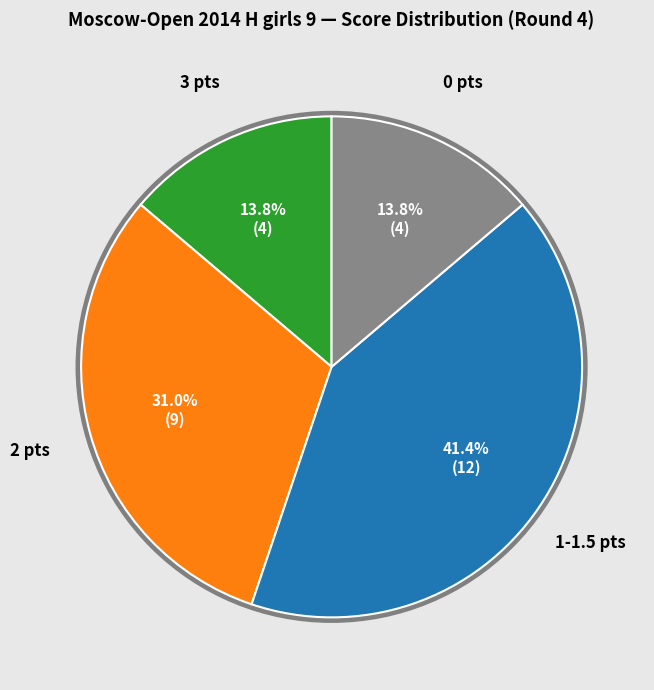

Count the number of slices in the pie.

4